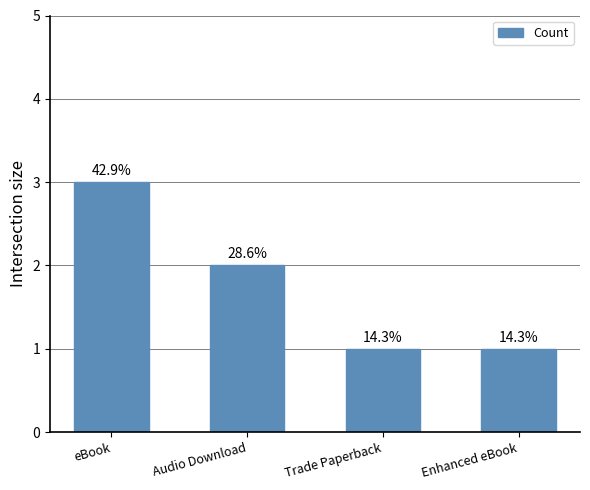

What position from the right is eBook?

4